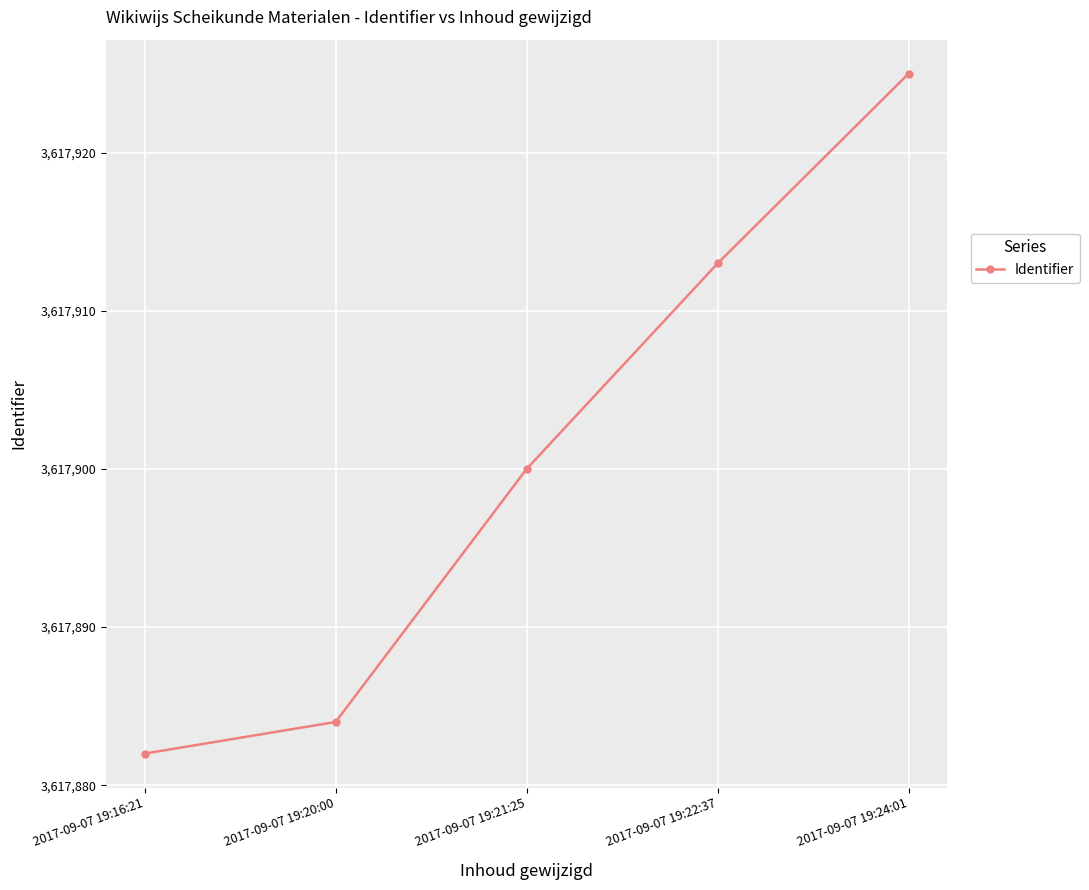

Does the chart have visible grid lines?

Yes